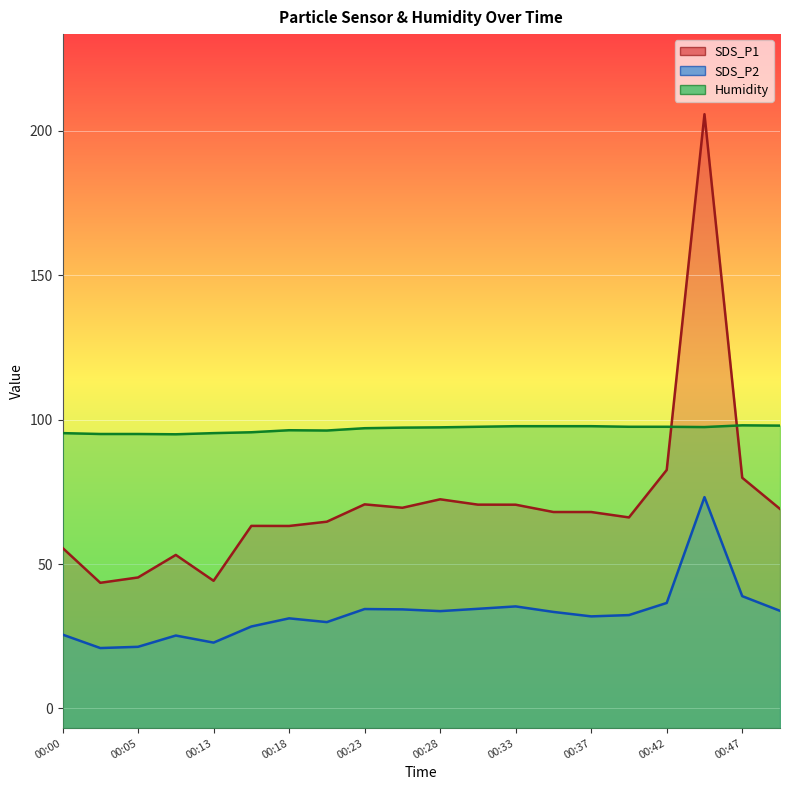

True or false: SDS_P1 and Humidity cross at least once.

True